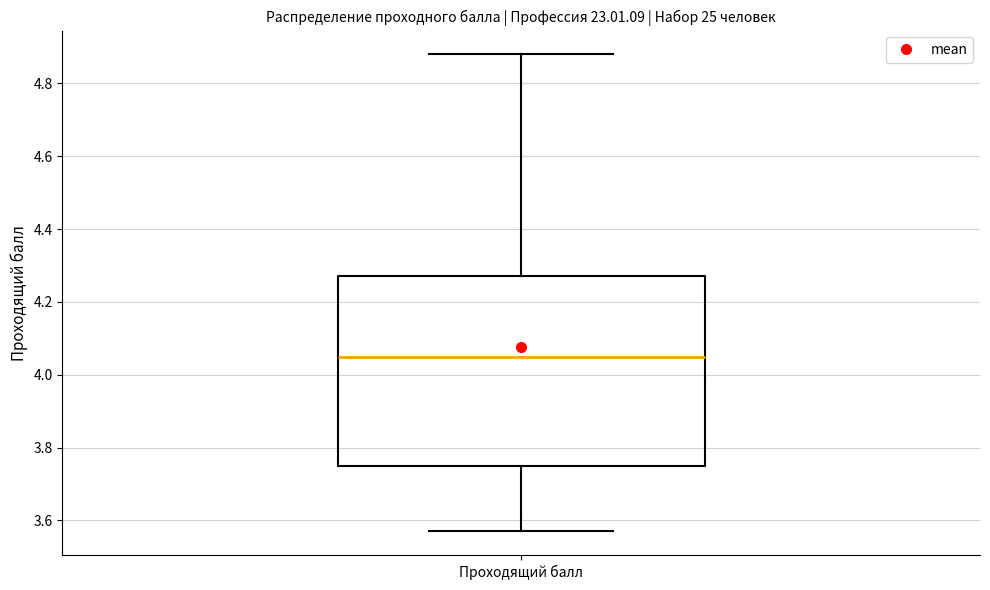

Where does the upper whisker of the box for Проходящий балл end on the y-axis? The values are not printed on the chart, so give them approximately, as read against the axis.

4.88